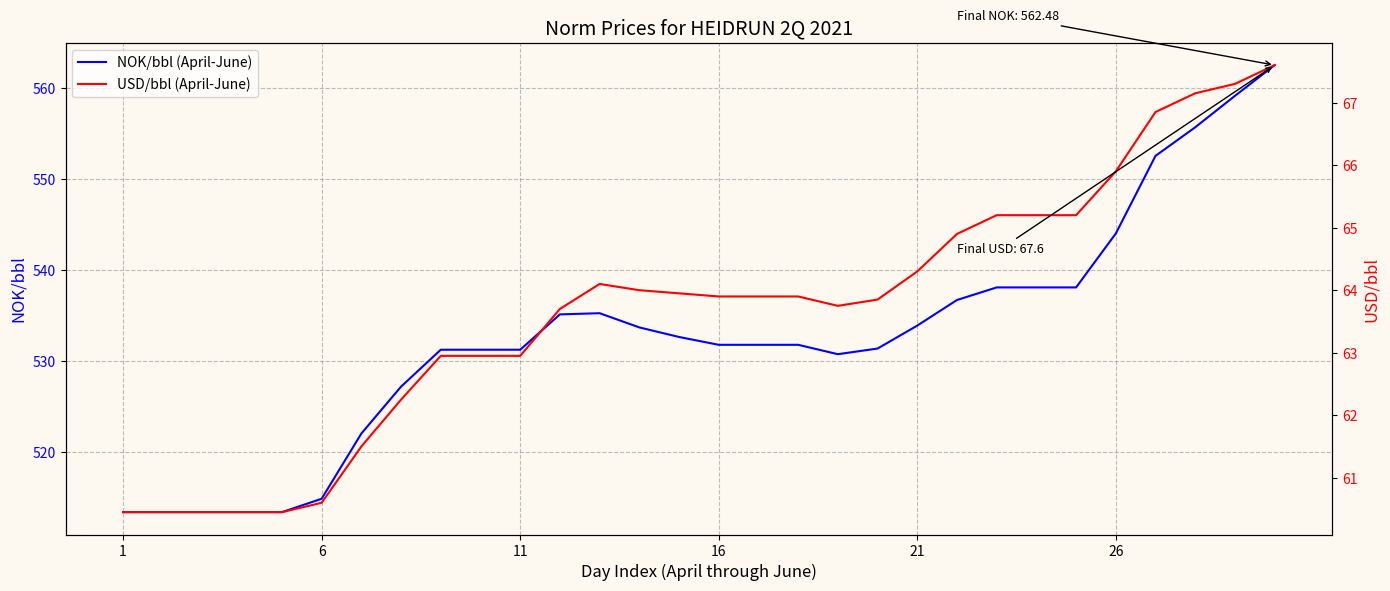

Rank the series by their maximum value, from highest to lowest.

NOK/bbl (April-June), USD/bbl (April-June)